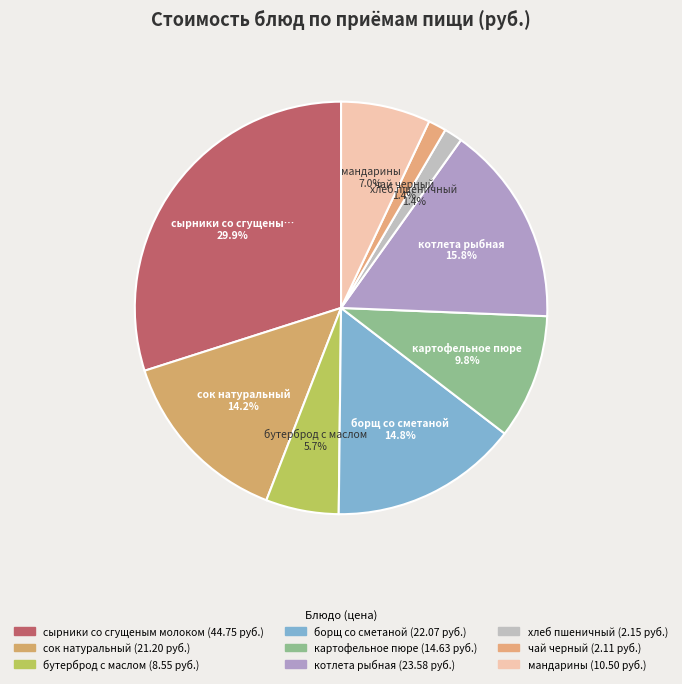

How many segments does this pie chart have?

9